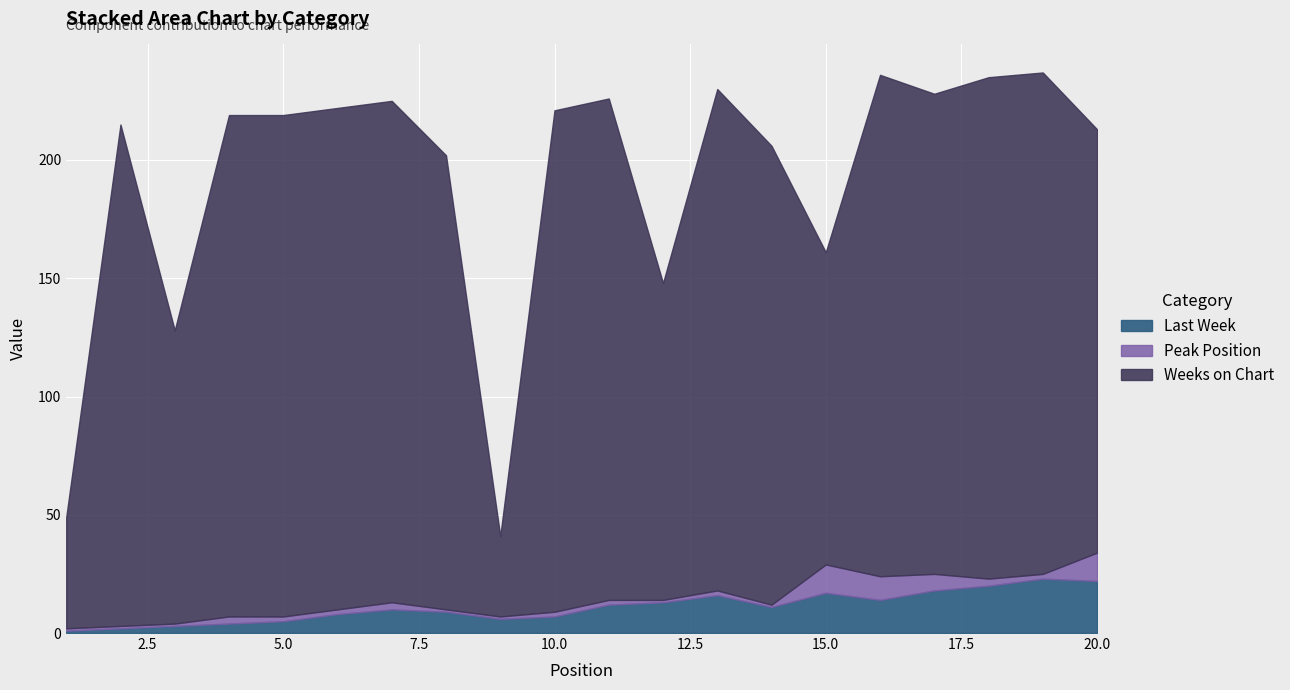

The value of Weeks on Chart at 8 is 110. True or false?

False